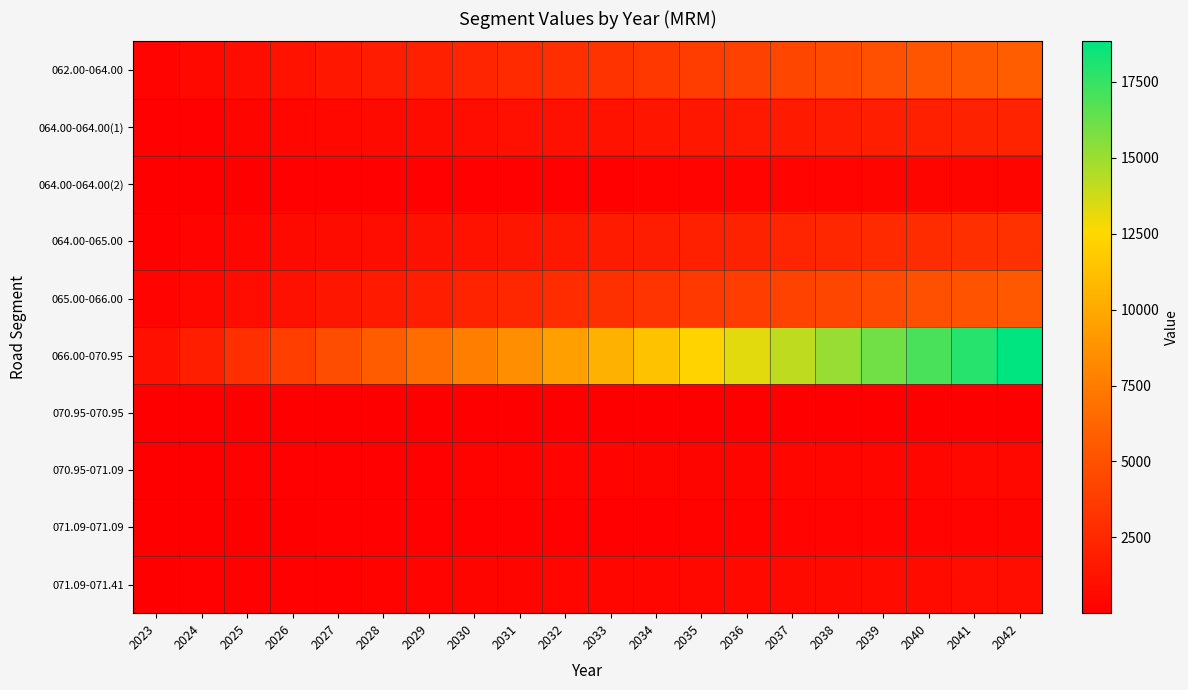

Read the 064.00-064.00(2) value at 2041.

384.5